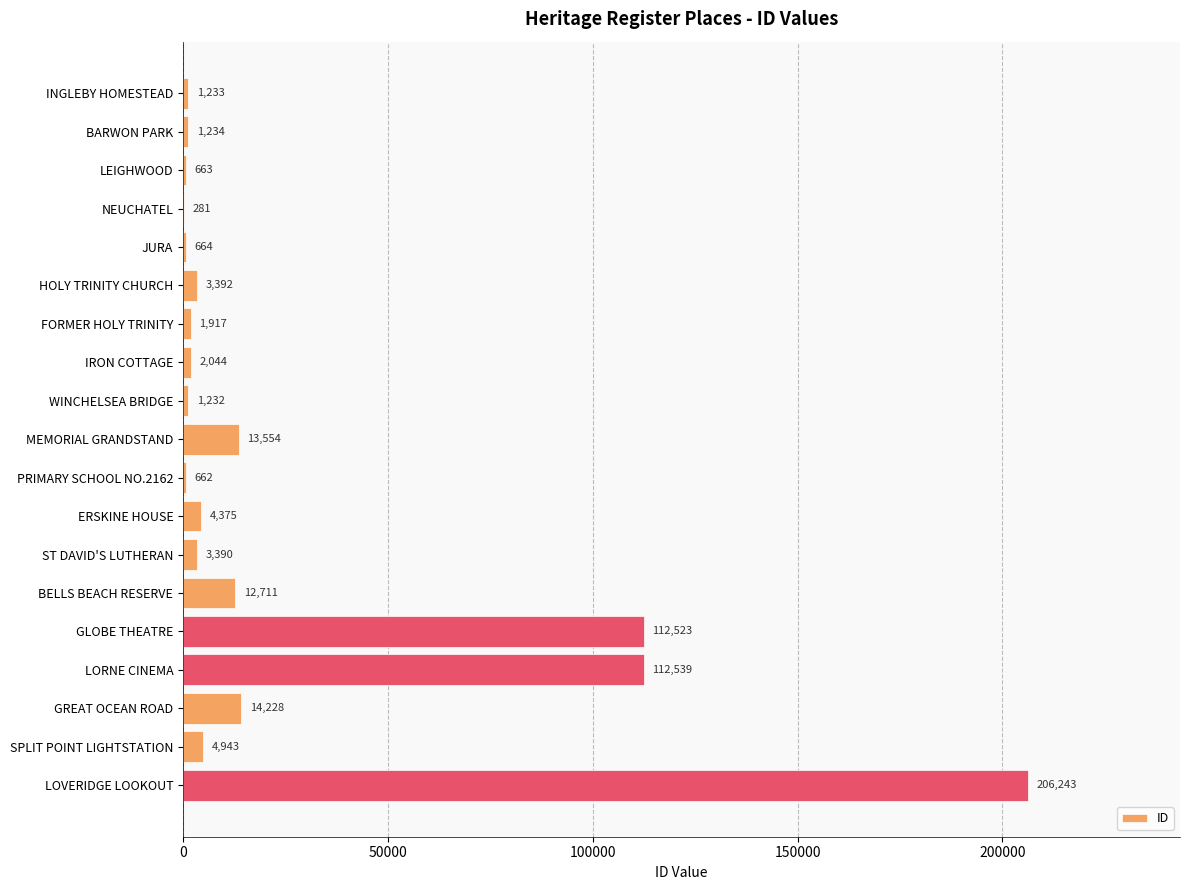

What value does the data have at FORMER HOLY TRINITY, to the nearest 50?

1900